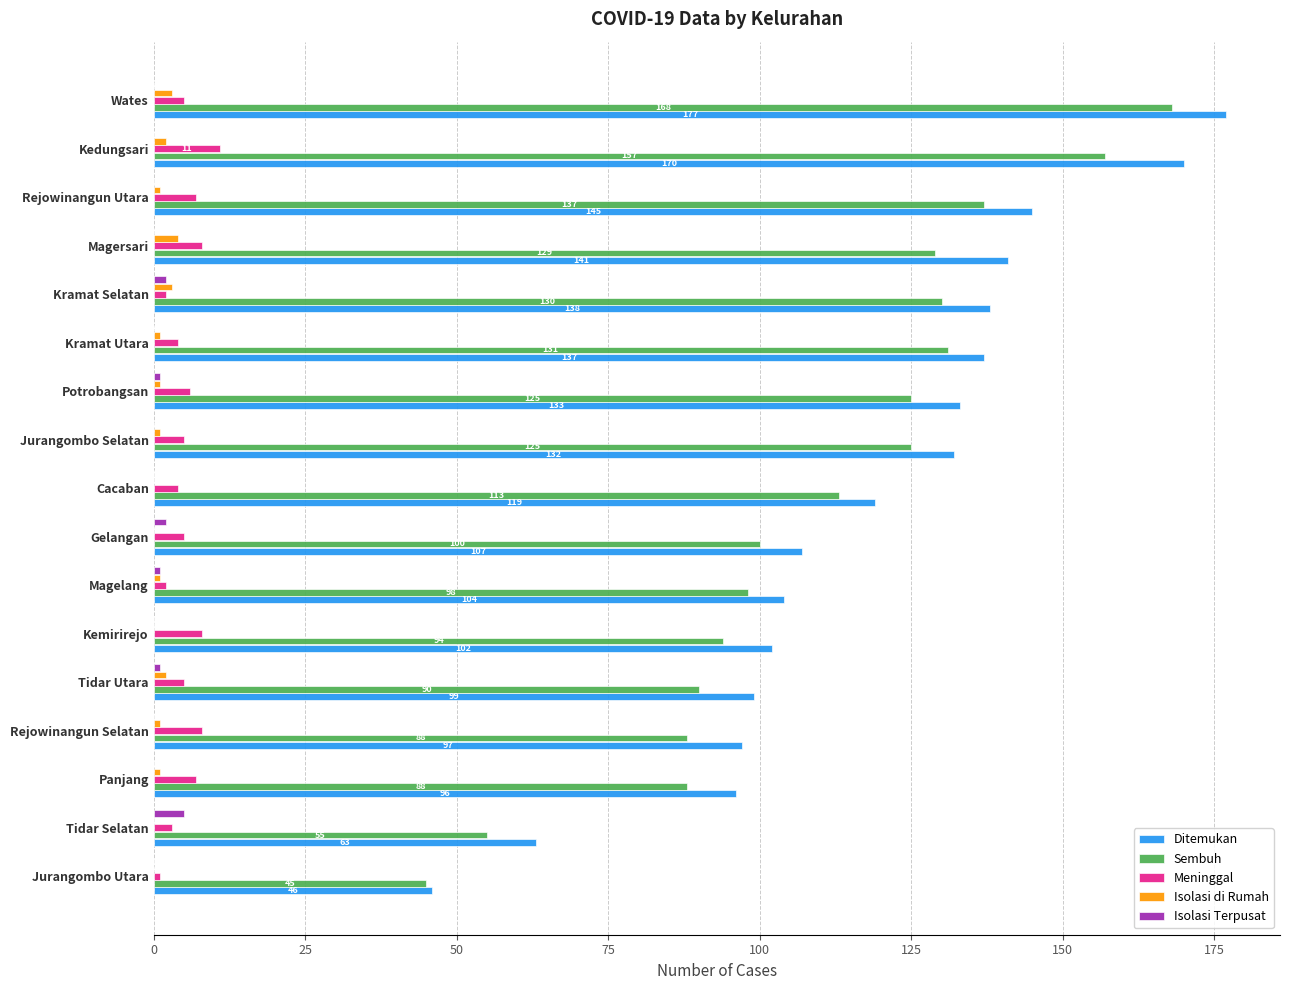

At which category is the sum across all series the highest?

Wates